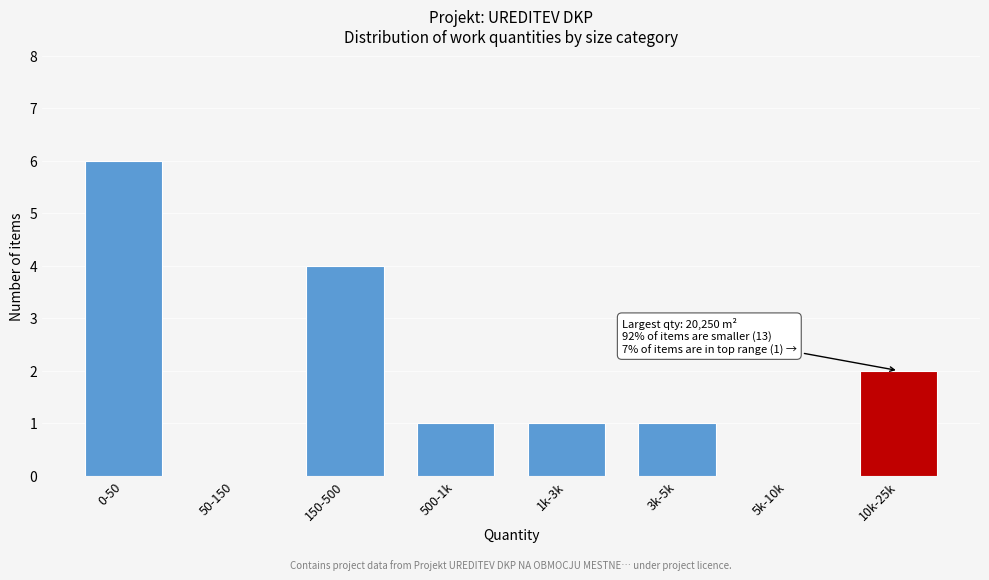

Reading left to right, extract all data points from this chart.

0-50=6	50-150=0	150-500=4	500-1k=1	1k-3k=1	3k-5k=1	5k-10k=0	10k-25k=2